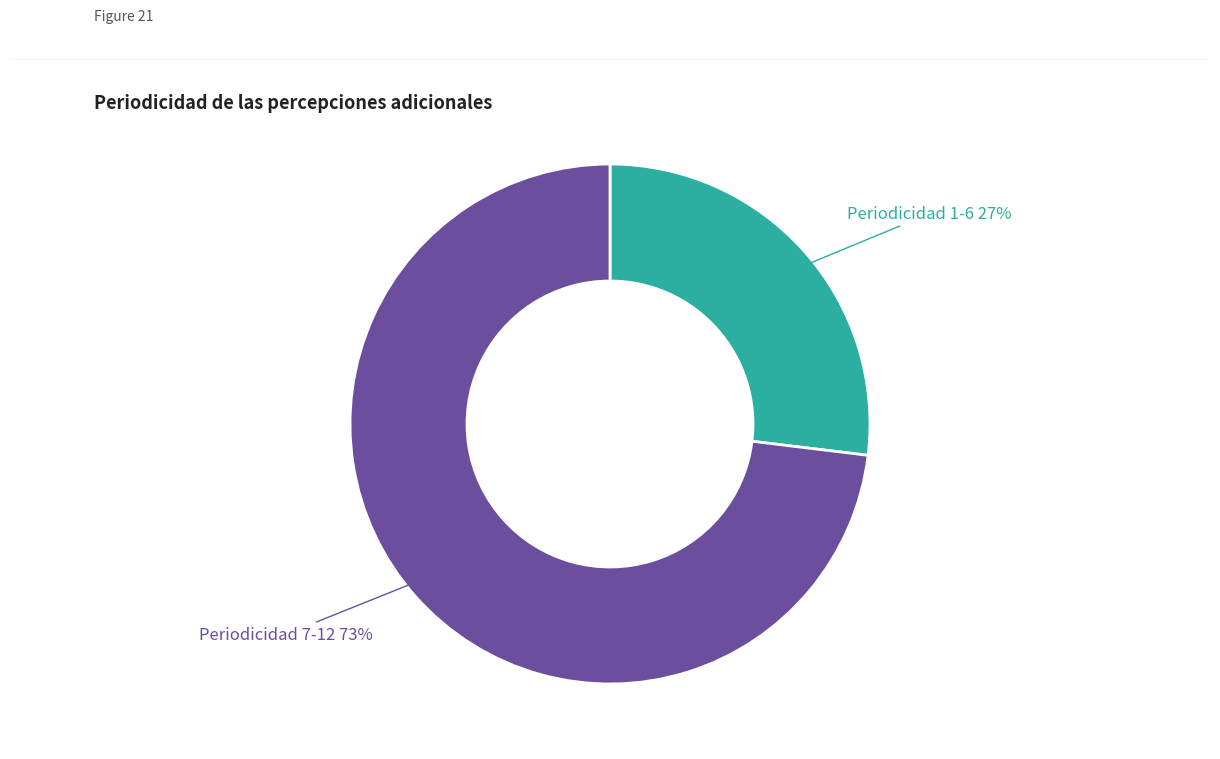

What is the smallest slice in the pie chart?

Periodicidad 1-6